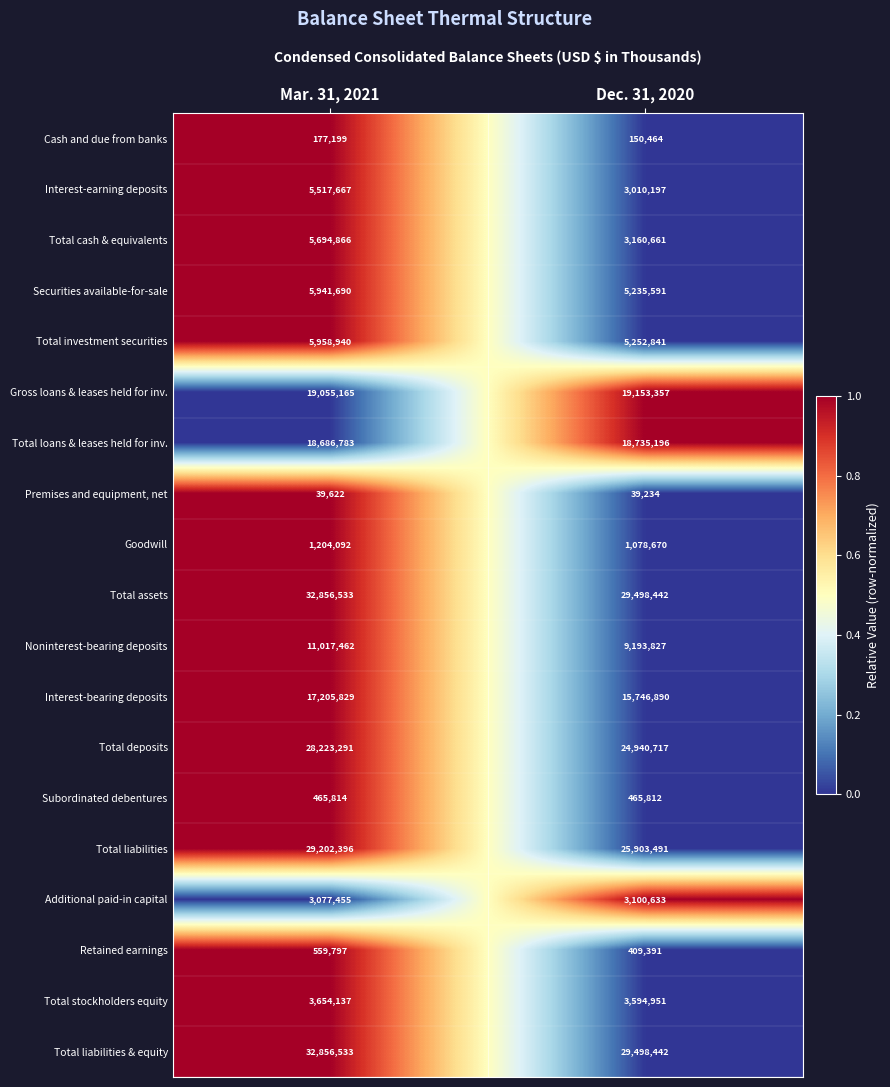

At which label does Total liabilities & equity reach its minimum?

Dec. 31, 2020